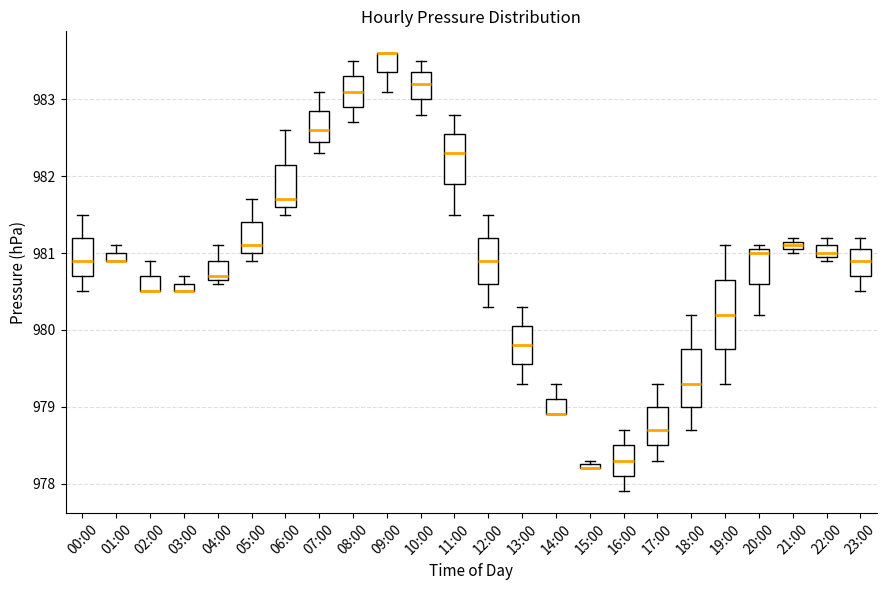

Where is the upper edge of the box for 23:00 on the y-axis? The values are not printed on the chart, so give them approximately, as read against the axis.

981.1